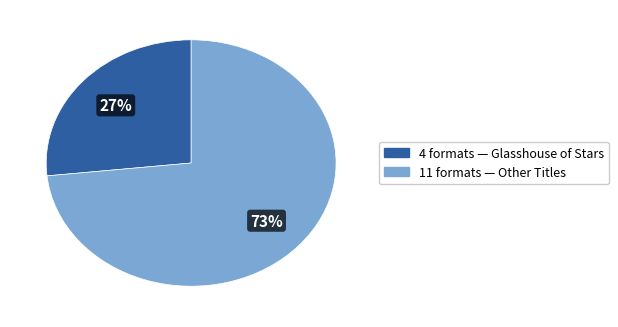

To the nearest percent, what is the average slice percentage?

50%